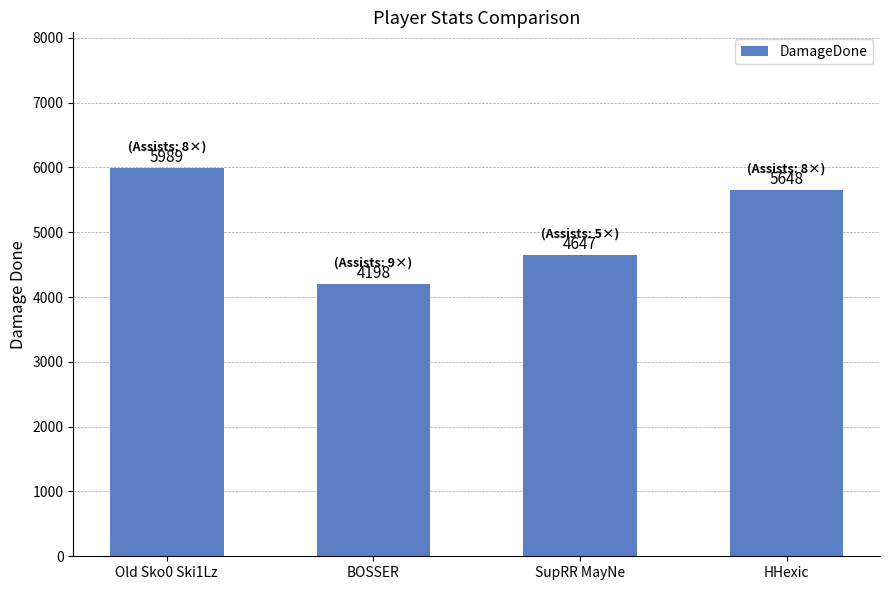

What is the smallest value displayed?

4198